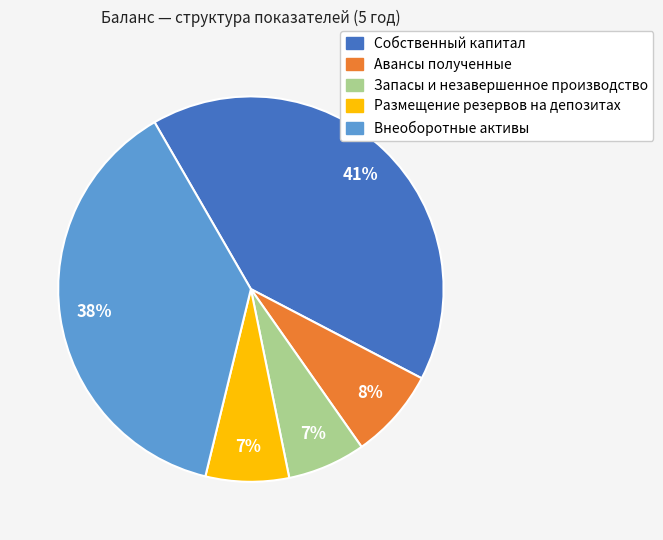

To the nearest percent, what is the average slice percentage?

20%